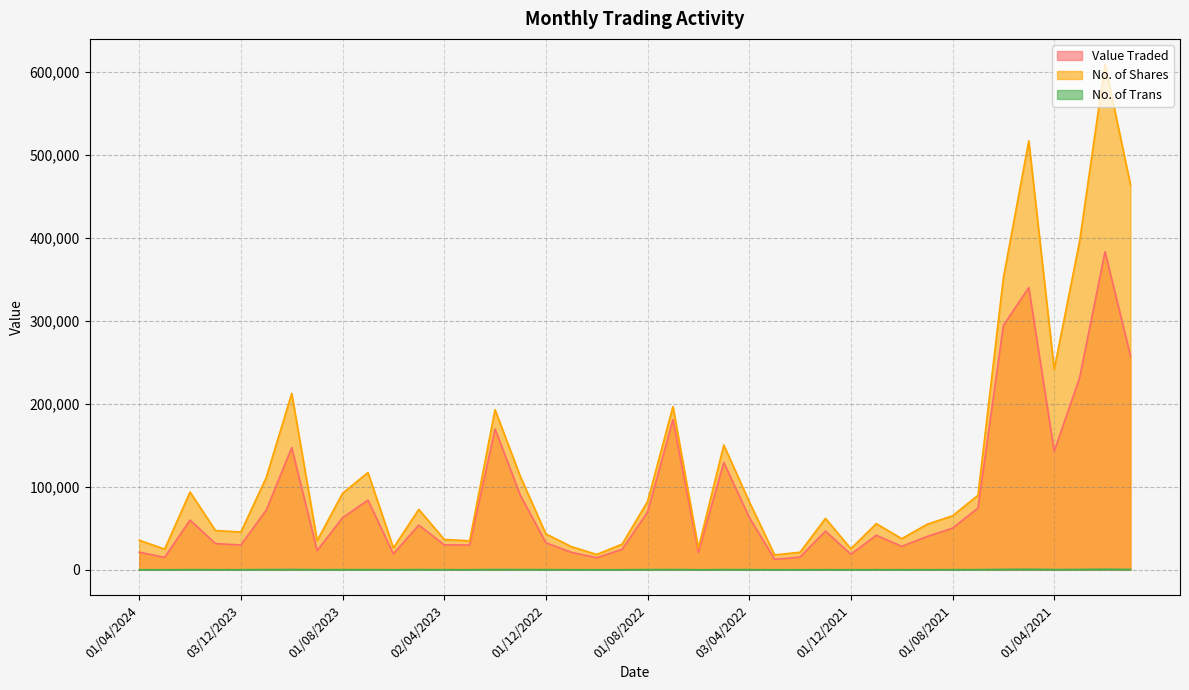

Rank the series by their average value, from lowest to highest.

No. of Trans, Value Traded, No. of Shares